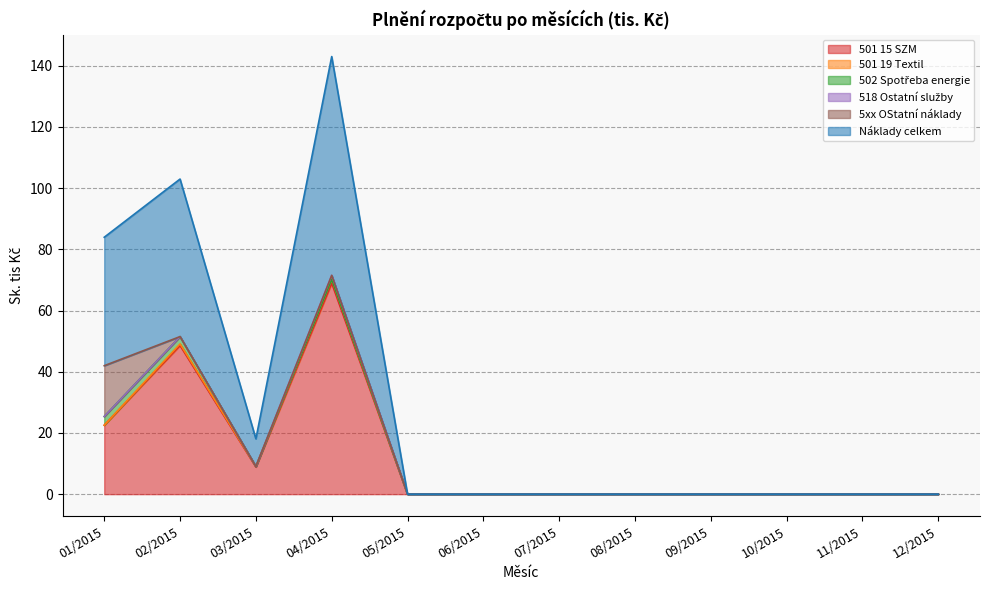

How many distinct data groups are displayed?

6